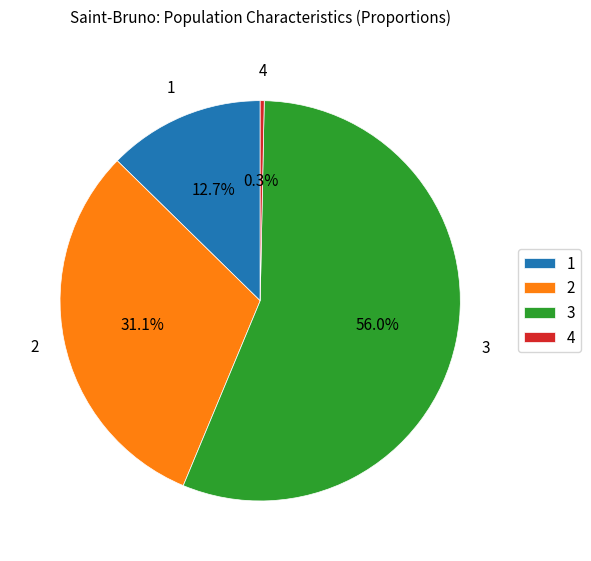

Rank the categories by value from lowest to highest.

4, 1, 2, 3